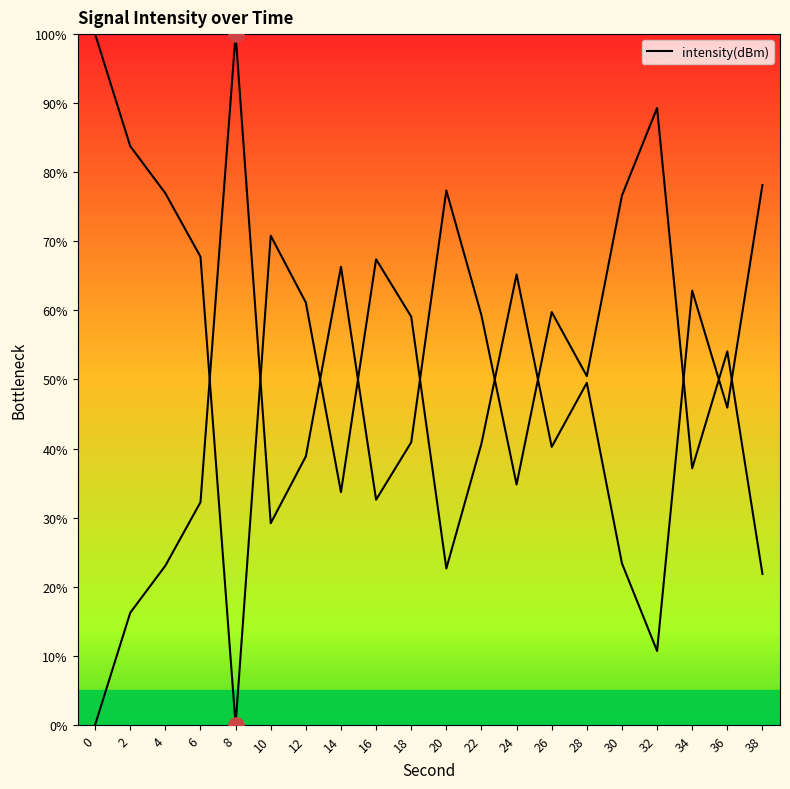

Between 16 and 6, which is larger?

6